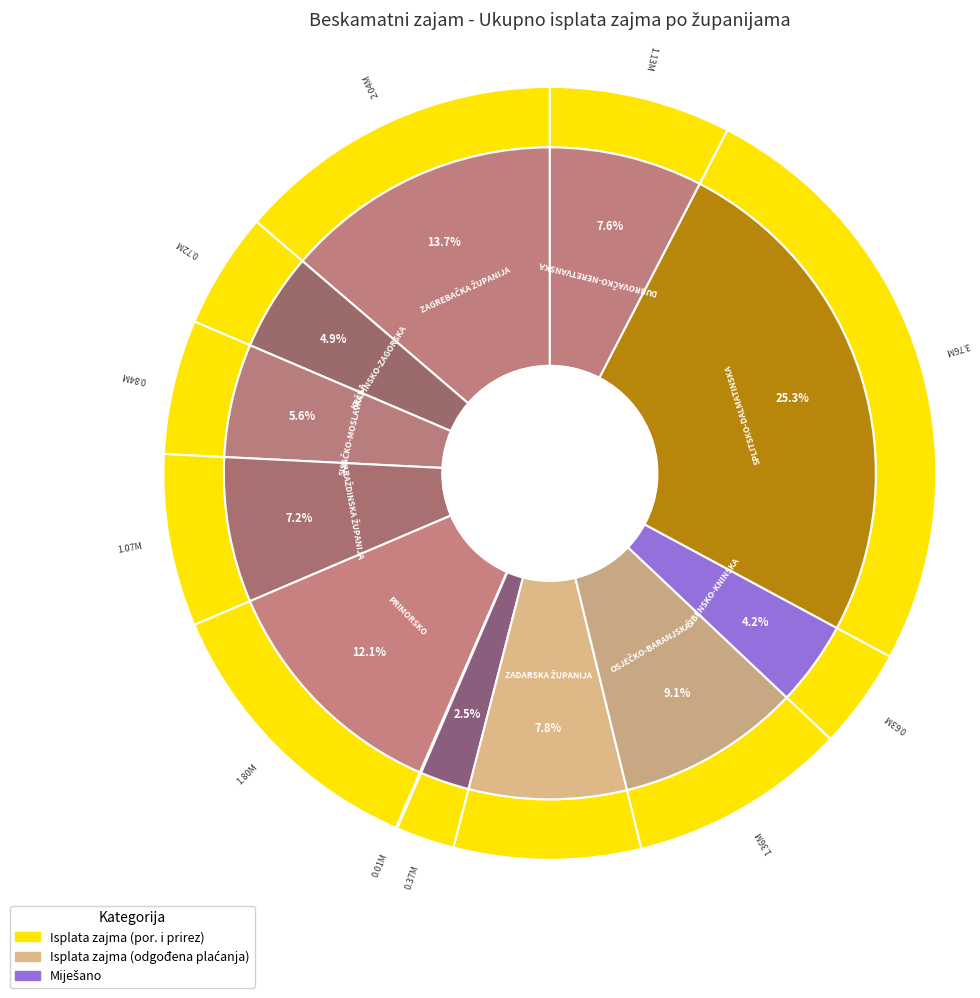

To the nearest percent, what percentage of the pie is SISAČKO-MOSLAVAČKA ŽUPANIJA?

6%